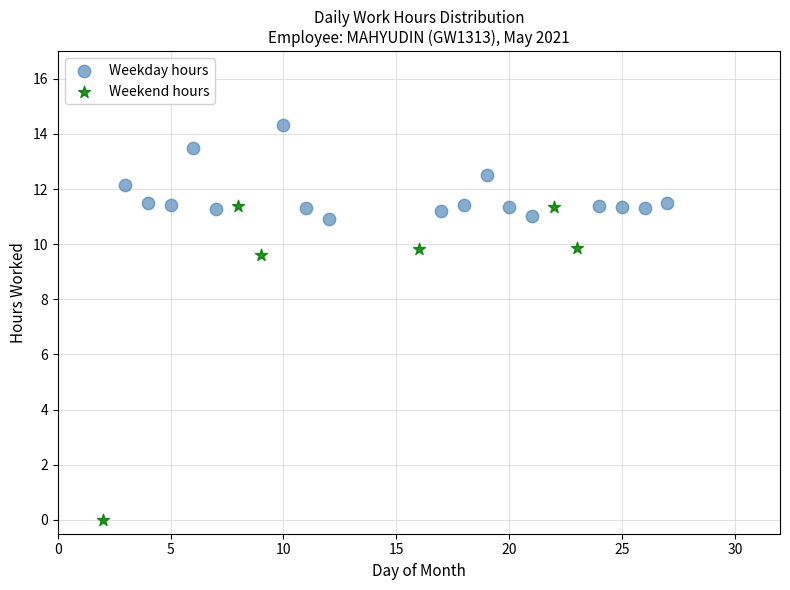

Which series reaches the minimum Y coordinate?

Weekend hours